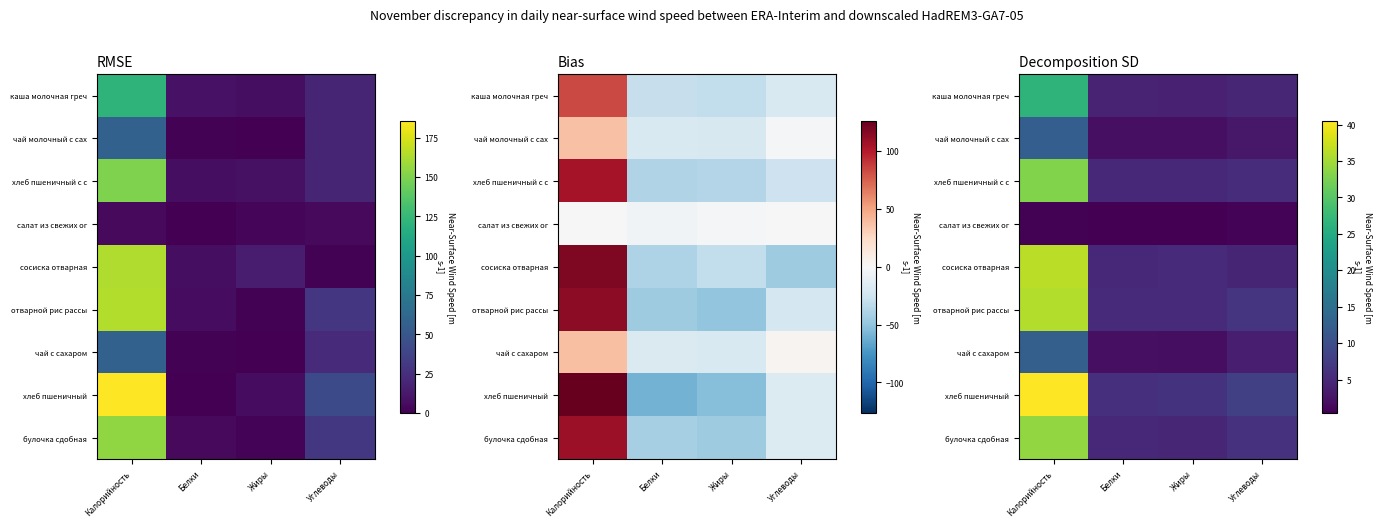

Count the number of categories in the chart.

4